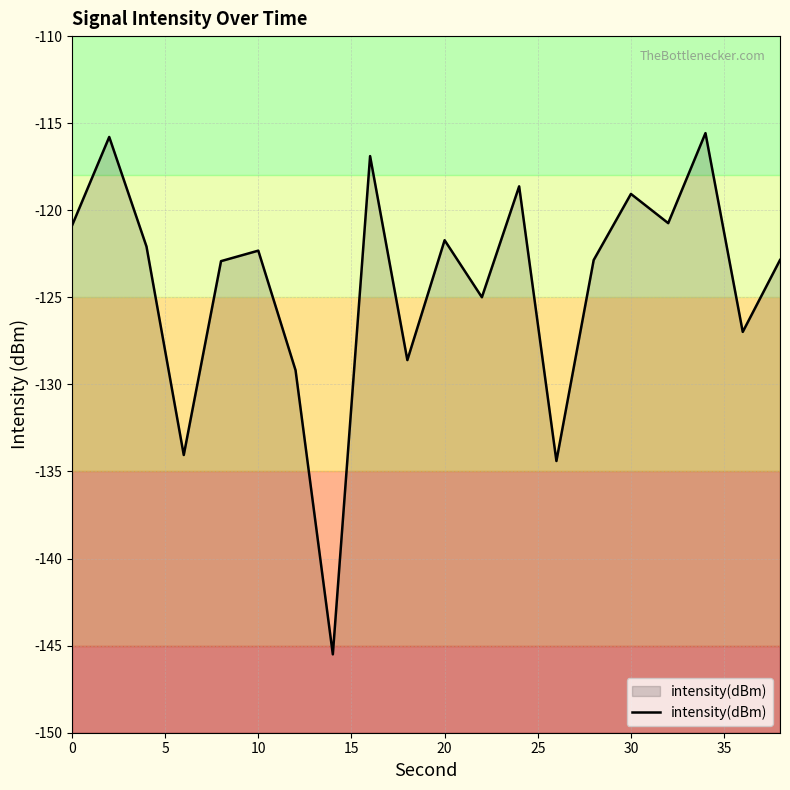

What is the smallest value displayed?

-145.5